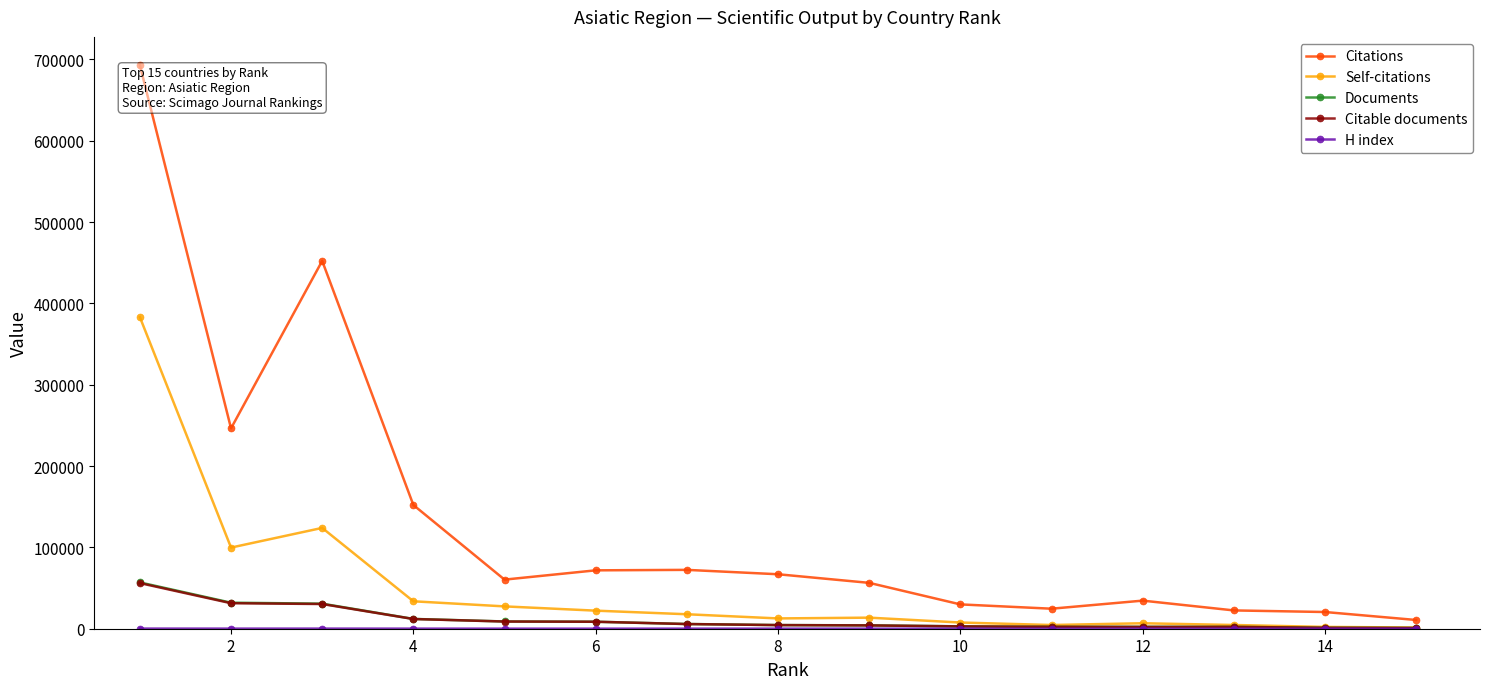

At how many categories does at least one series exceed 47061?

9